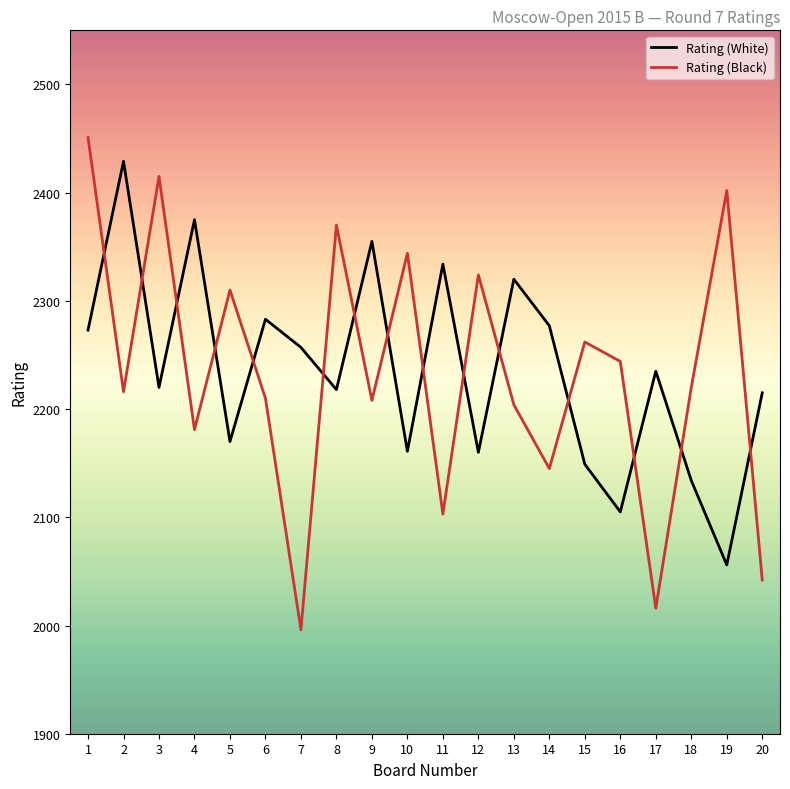

Which series ends up on top after the final intersection of Rating (Black) and Rating (White)?

Rating (White)